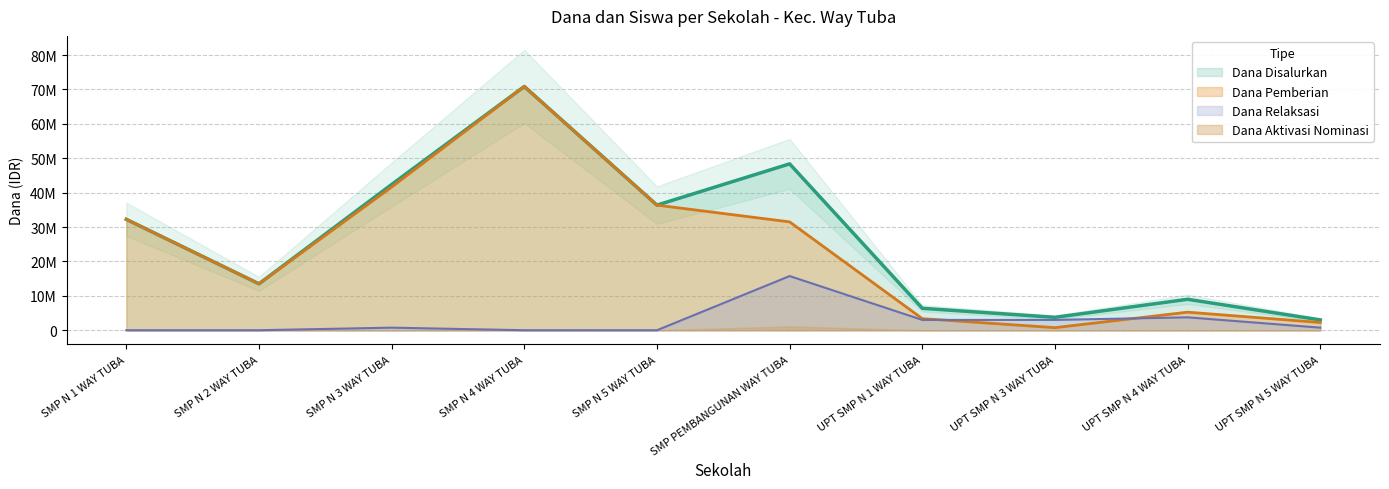

How many values in the Dana Relaksasi series are below 750000?

4